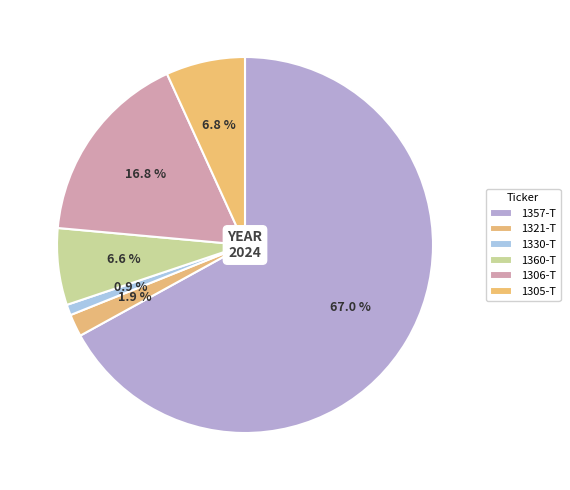

How many slices are in this pie chart?

6